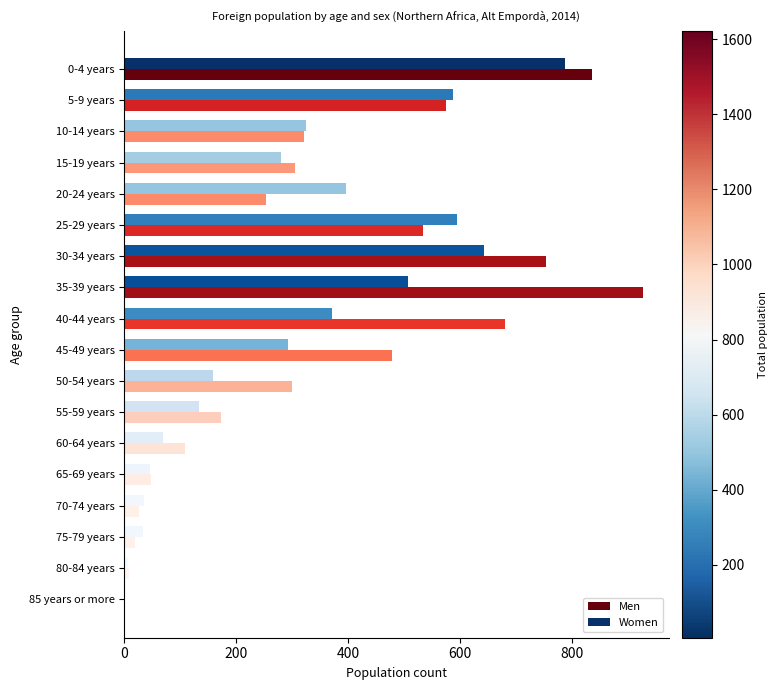

What is the sum of all Women values?

5268